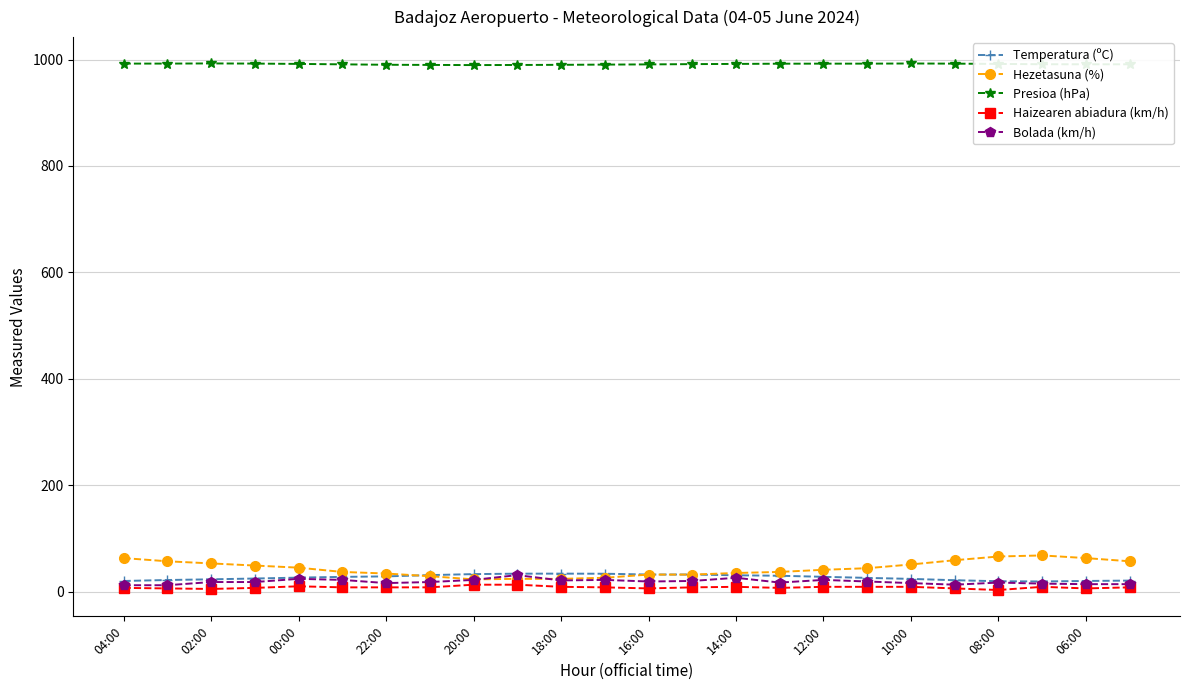

True or false: Hezetasuna (%) and Presioa (hPa) cross at least once.

False